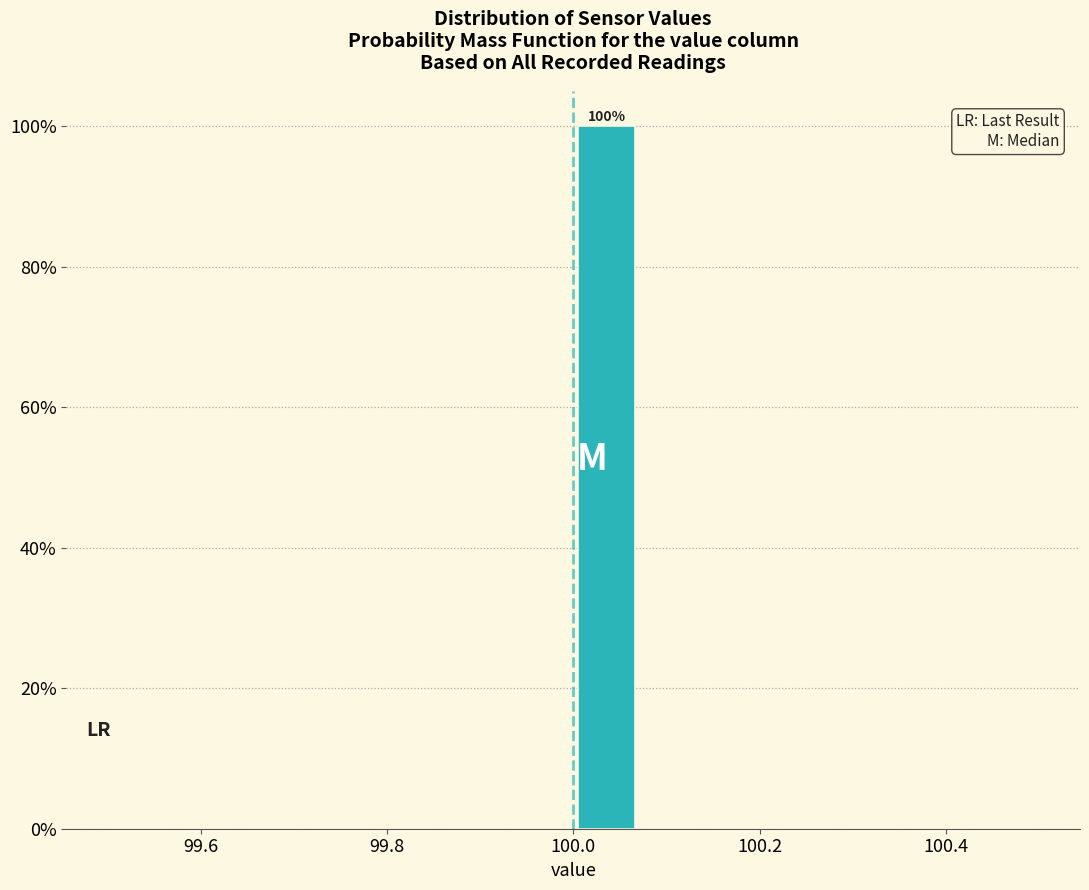

Around what value on the x-axis is the tallest bar? Give the approximate position of its centre, as read against the axis.

100.04